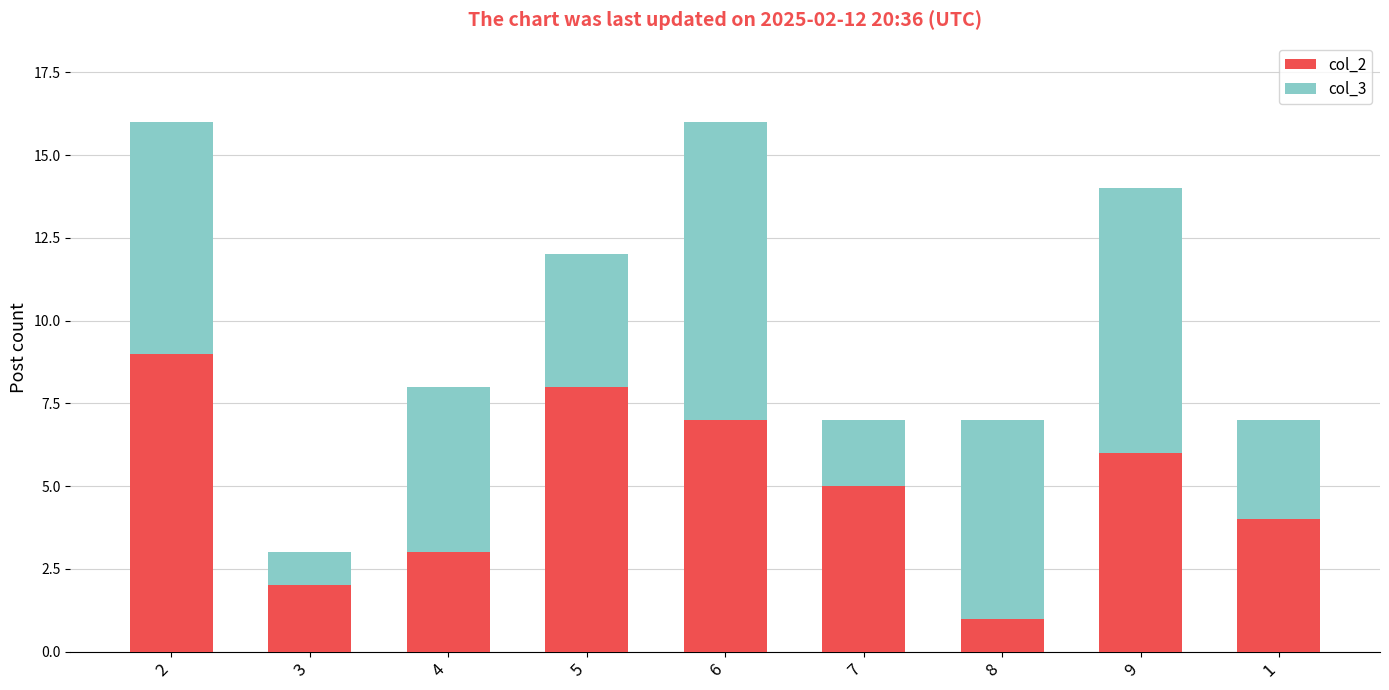

The col_2 series shows 4 at 1. True or false?

True